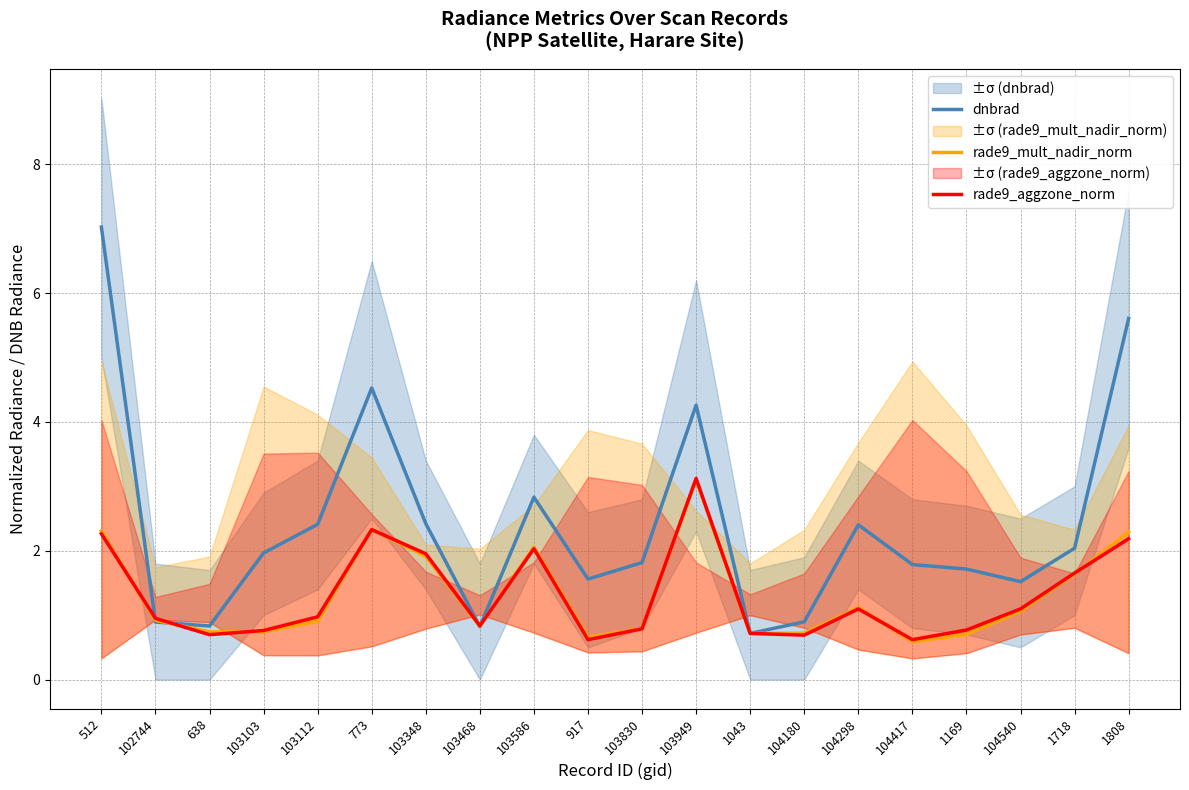

The rade9_aggzone_norm series shows 0.9 at 102744. True or false?

True